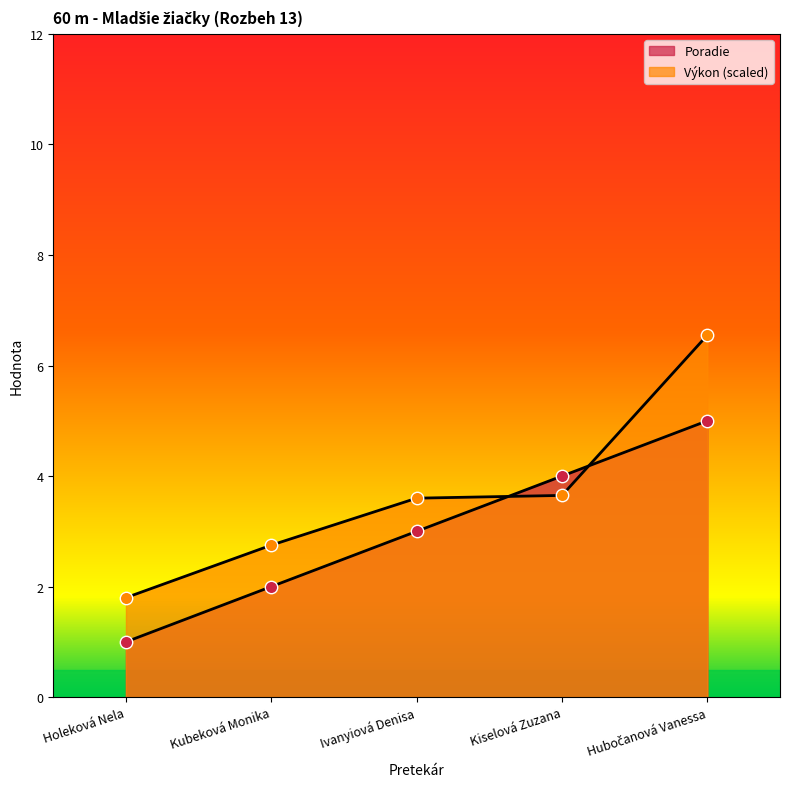

Which series has the largest total across all categories?

Výkon